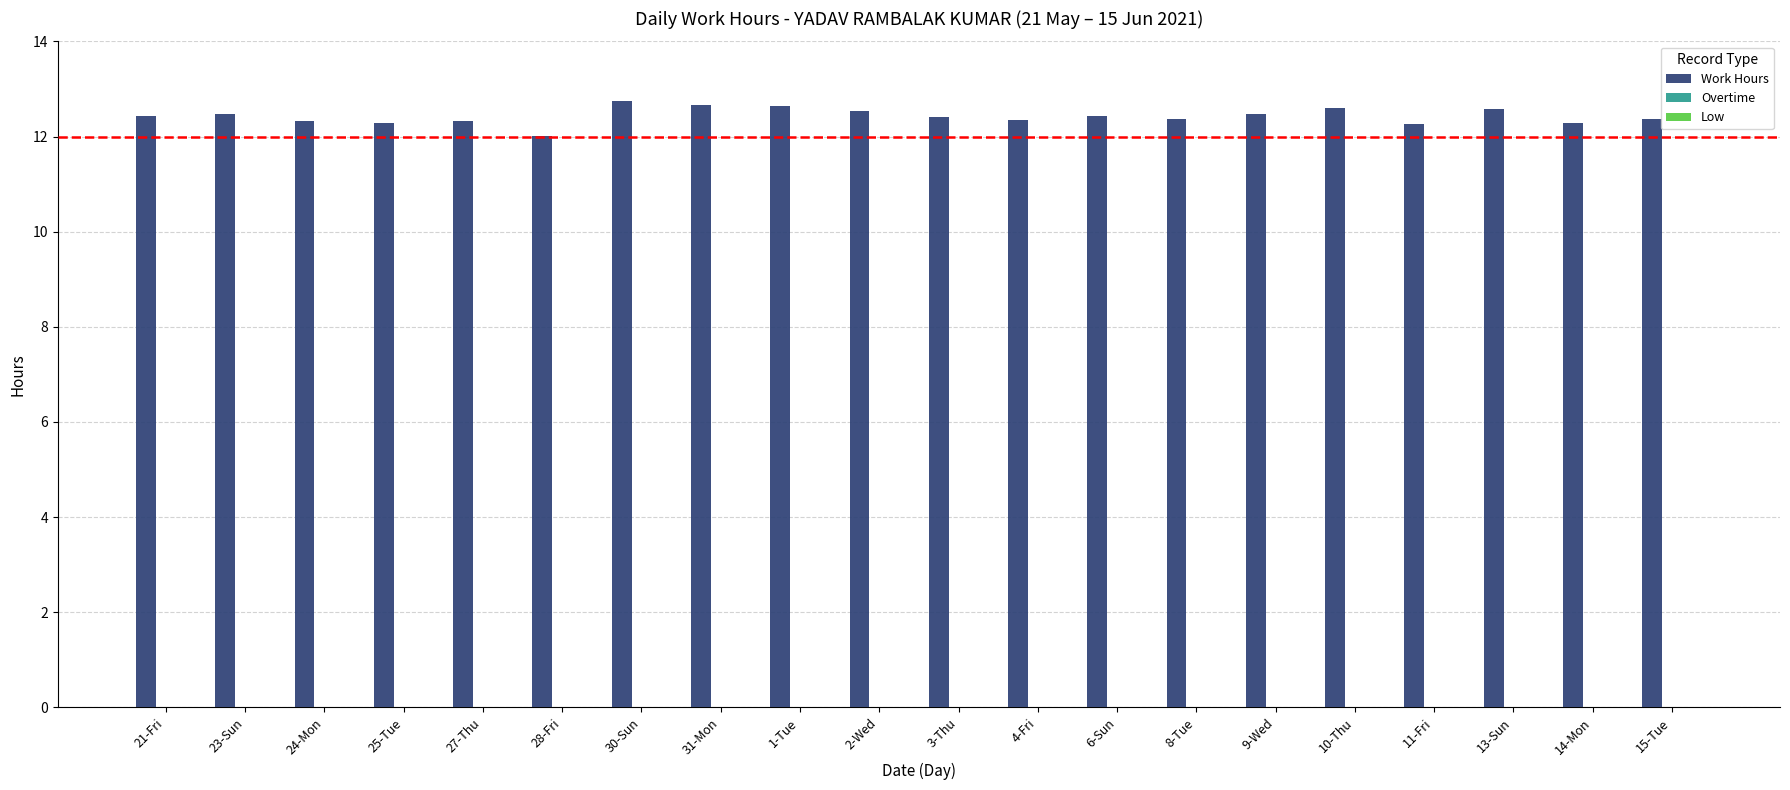

What is the average value?

12.4